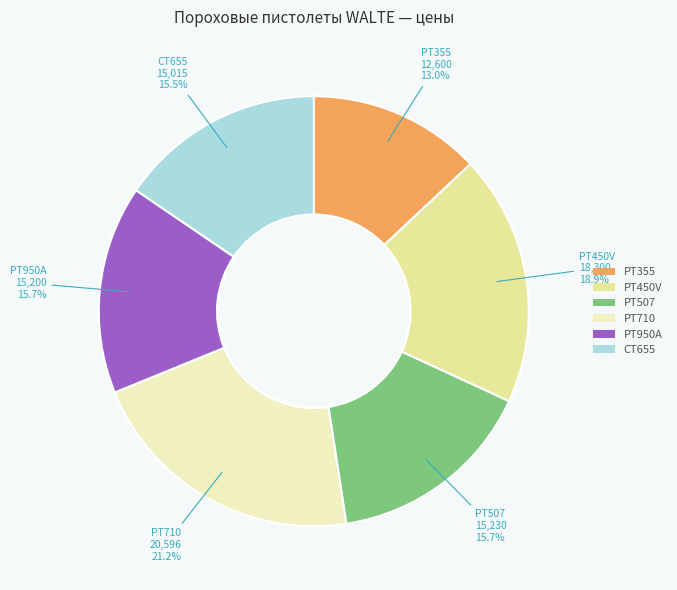

How many slices are in this pie chart?

6